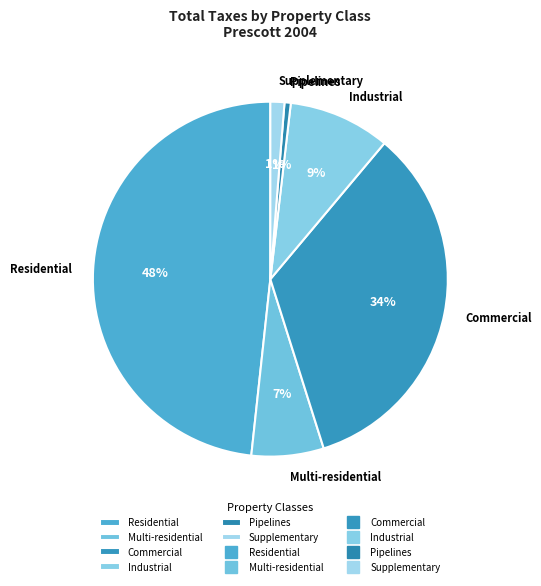

Does Commercial account for over 50% of the chart?

No